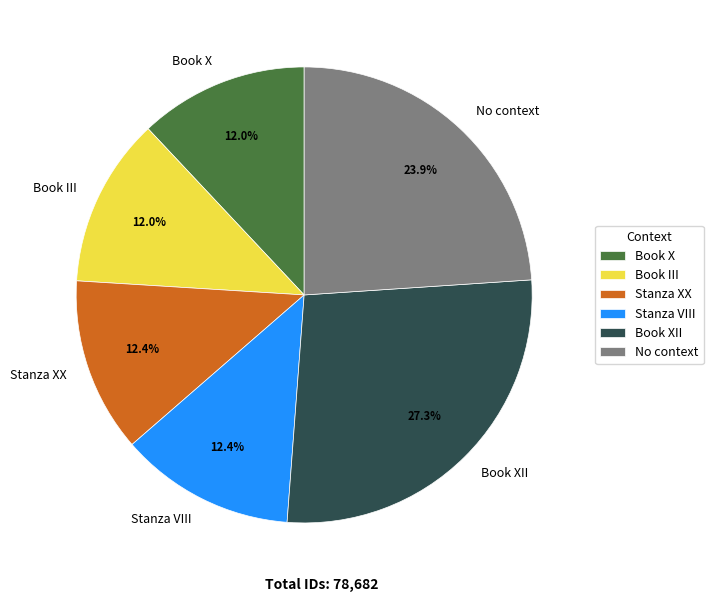

Which slice is the largest?

Book XII